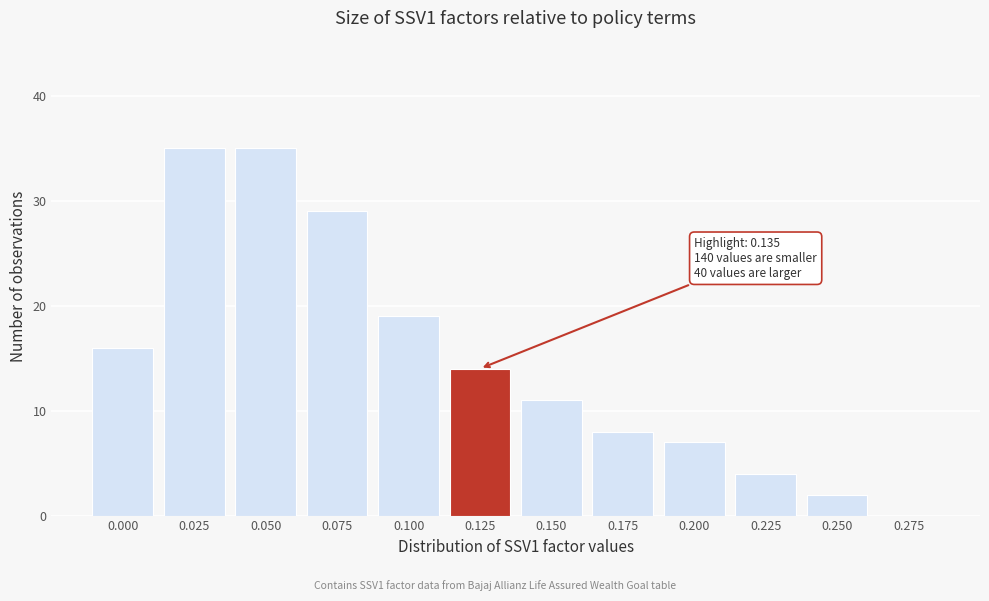

Reading left to right, list all the values displayed in this chart.

0.000=16	0.025=35	0.050=35	0.075=29	0.100=19	0.125=14	0.150=11	0.175=8	0.200=7	0.225=4	0.250=2	0.275=0